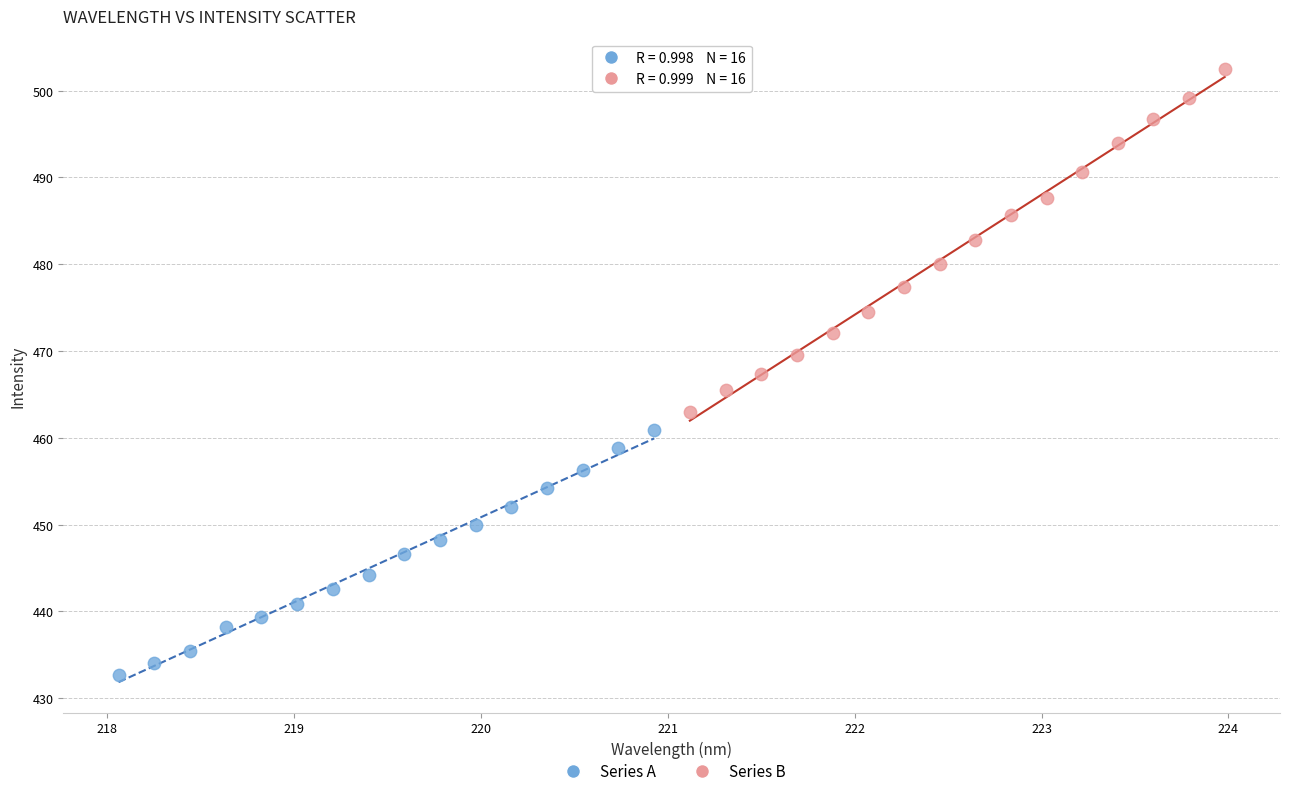

Which series has the widest spread of Y values?

Series B